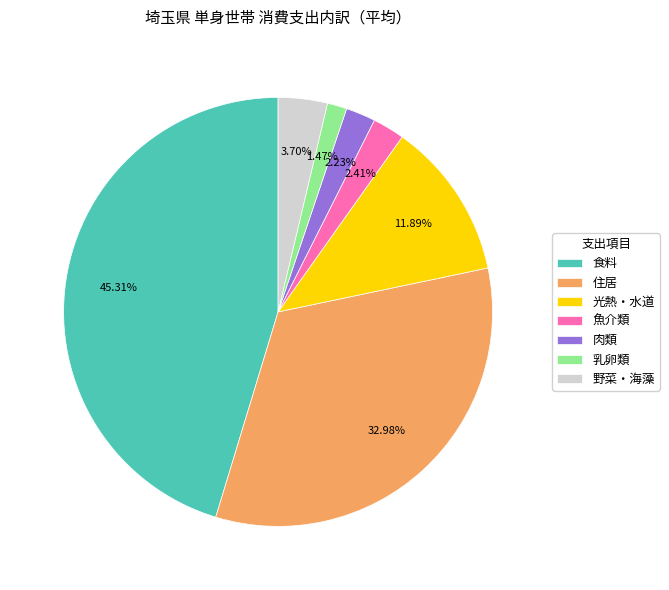

Does 住居 represent more than half of the total?

No